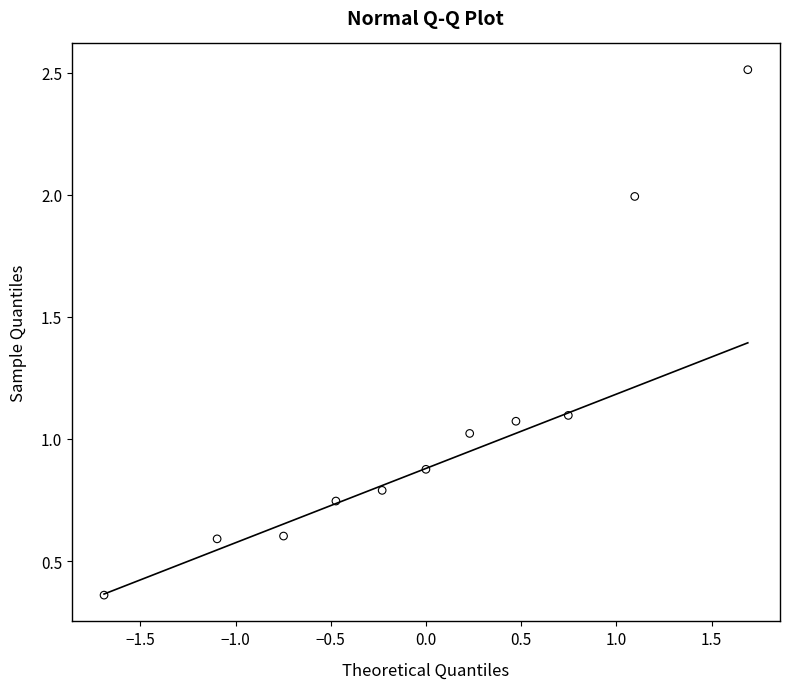

What is the range of X values (max minus min)?

3.4